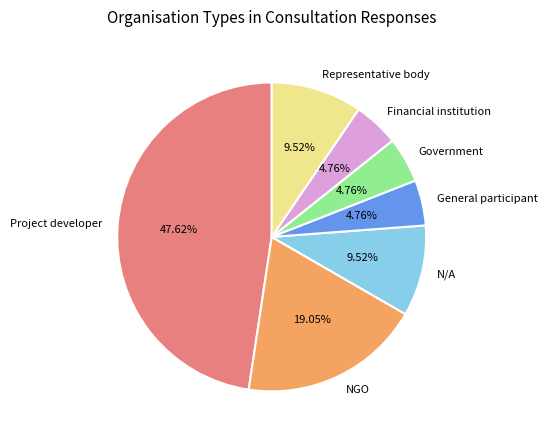

Do Representative body and Project developer together represent more than half of the pie?

Yes